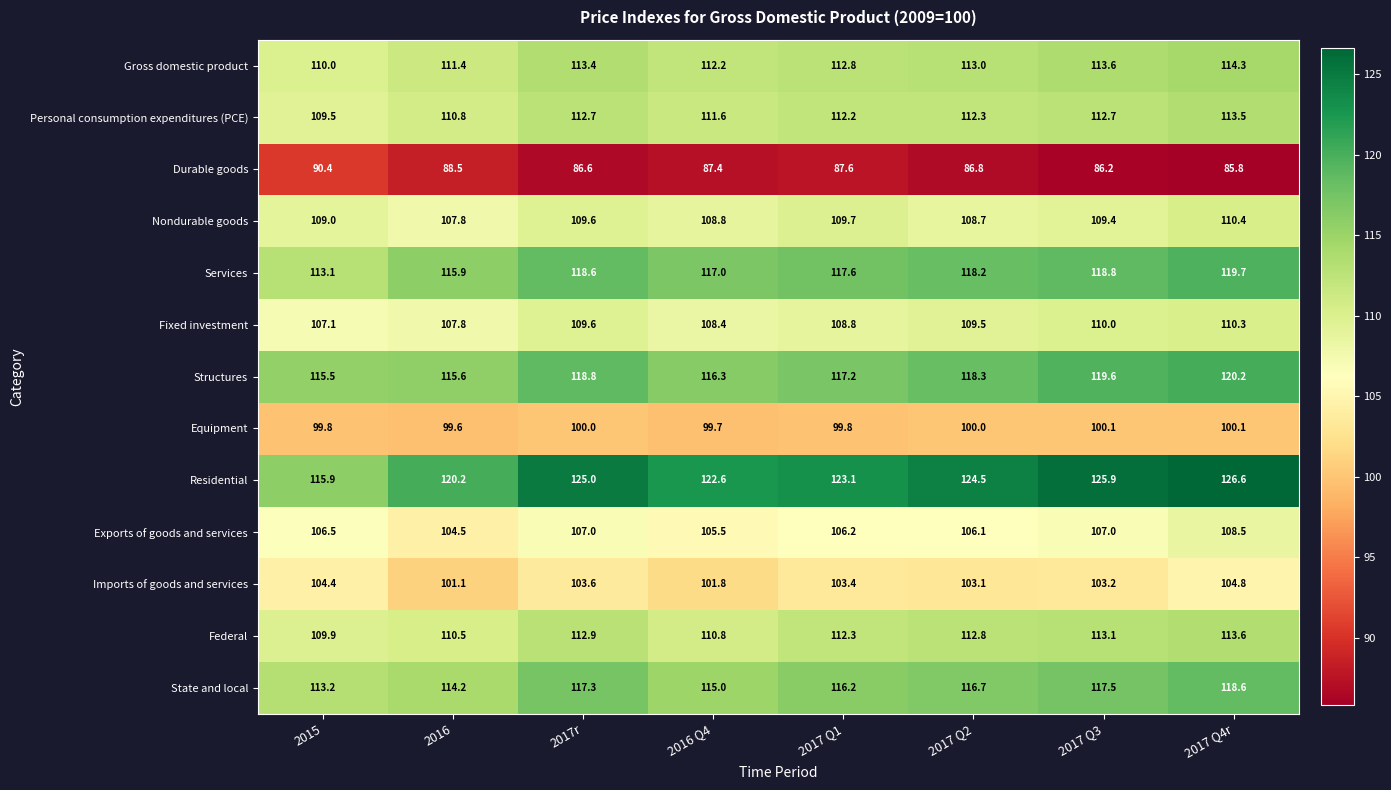

What is the minimum value for Federal?

109.9